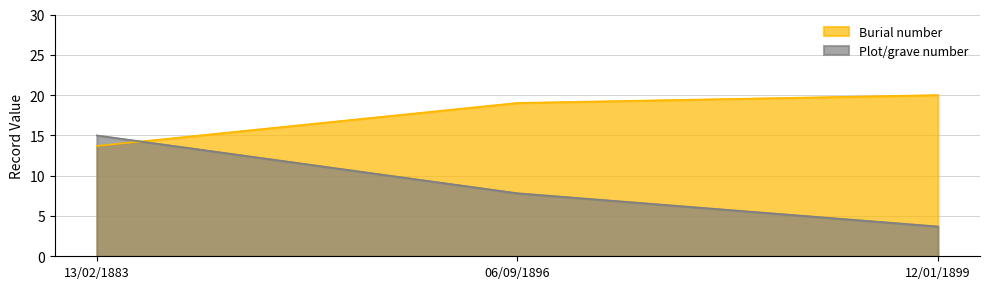

How many lines are shown in the chart?

2